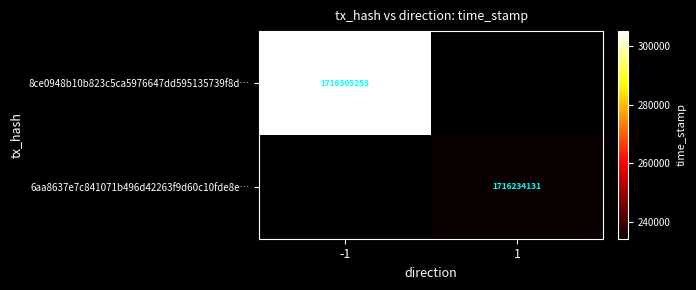

Is it true that 6aa8637e7c841071b496d42263f9d60c10fde8e… equals 1716234131 at 1?

True